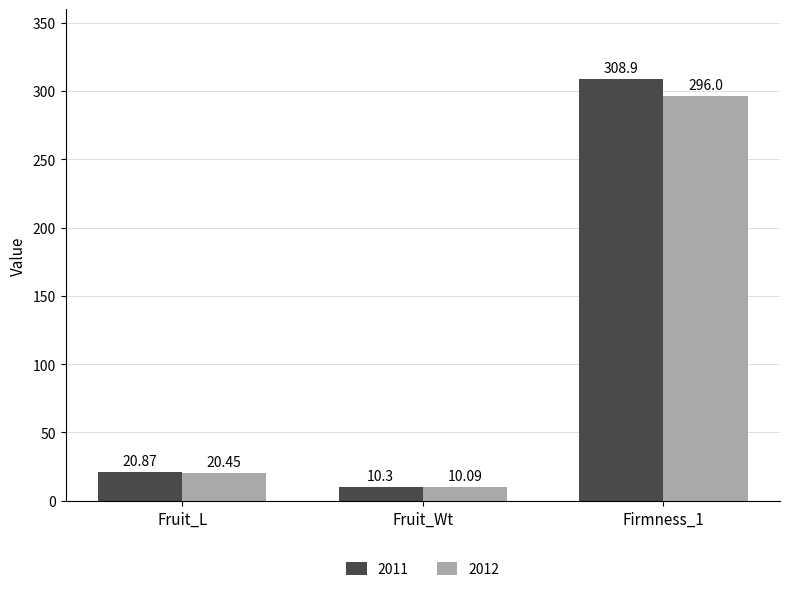

What is the label of the 1st bar from the right?

Firmness_1